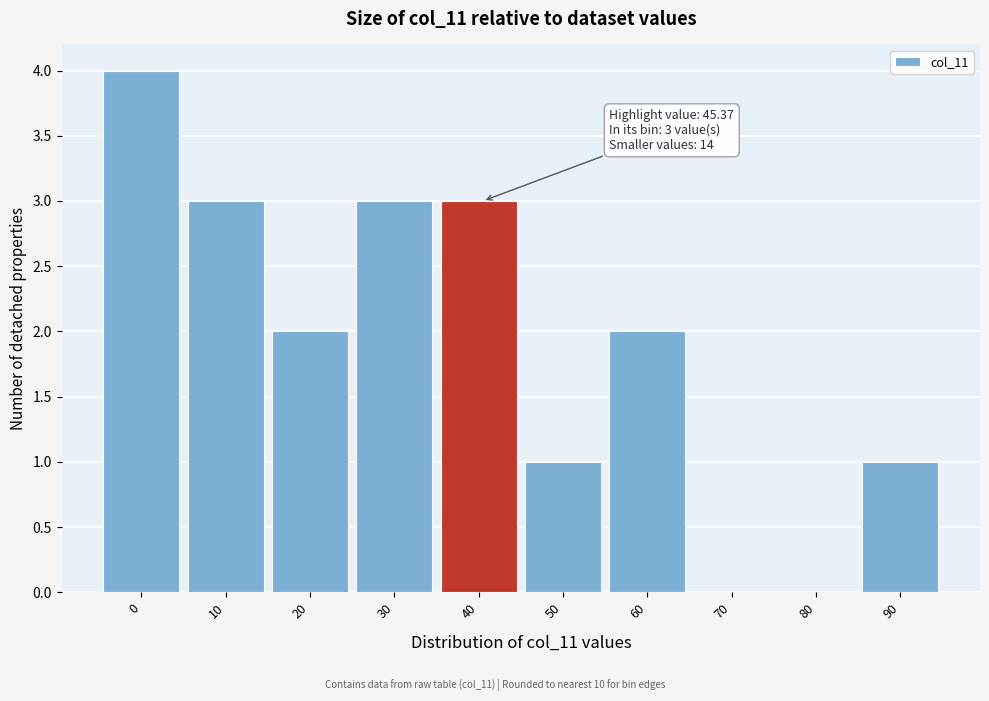

Reading left to right, list all the values displayed in this chart.

0=4	10=3	20=2	30=3	40=3	50=1	60=2	70=0	80=0	90=1